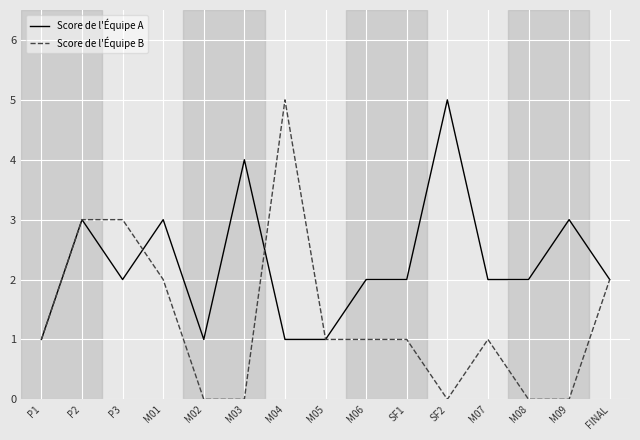

Does the chart have visible grid lines?

Yes